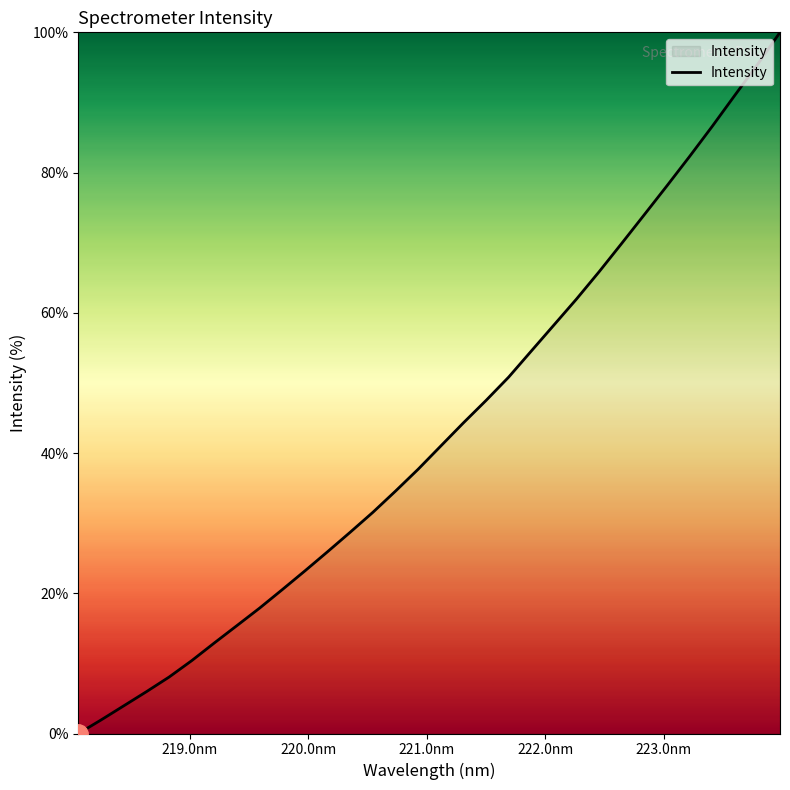

What is the average value?

43.1